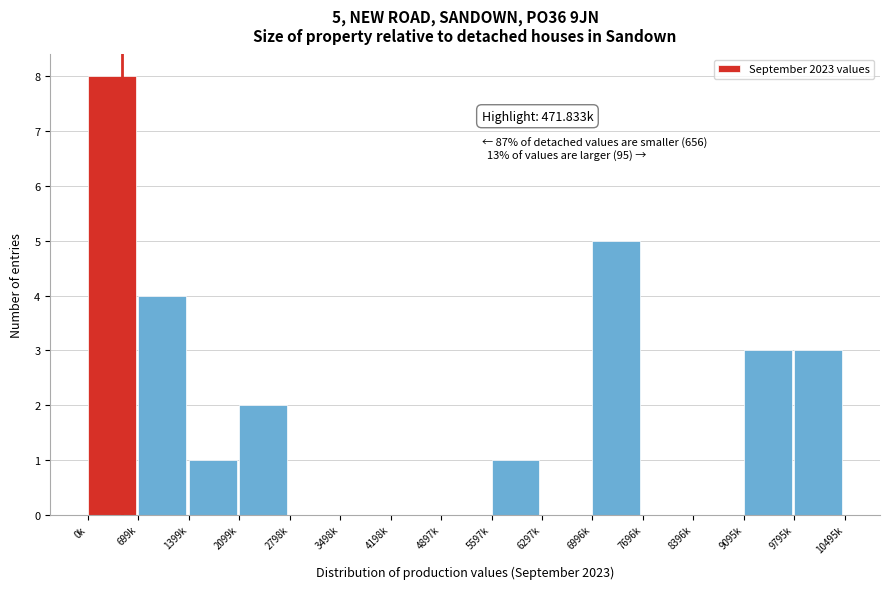

Reading left to right, list all the values displayed in this chart.

0k=8	699k=4	1399k=1	2099k=2	2798k=0	3498k=0	4198k=0	4897k=0	5597k=1	6297k=0	6996k=5	7696k=0	8396k=0	9095k=3	9795k=3